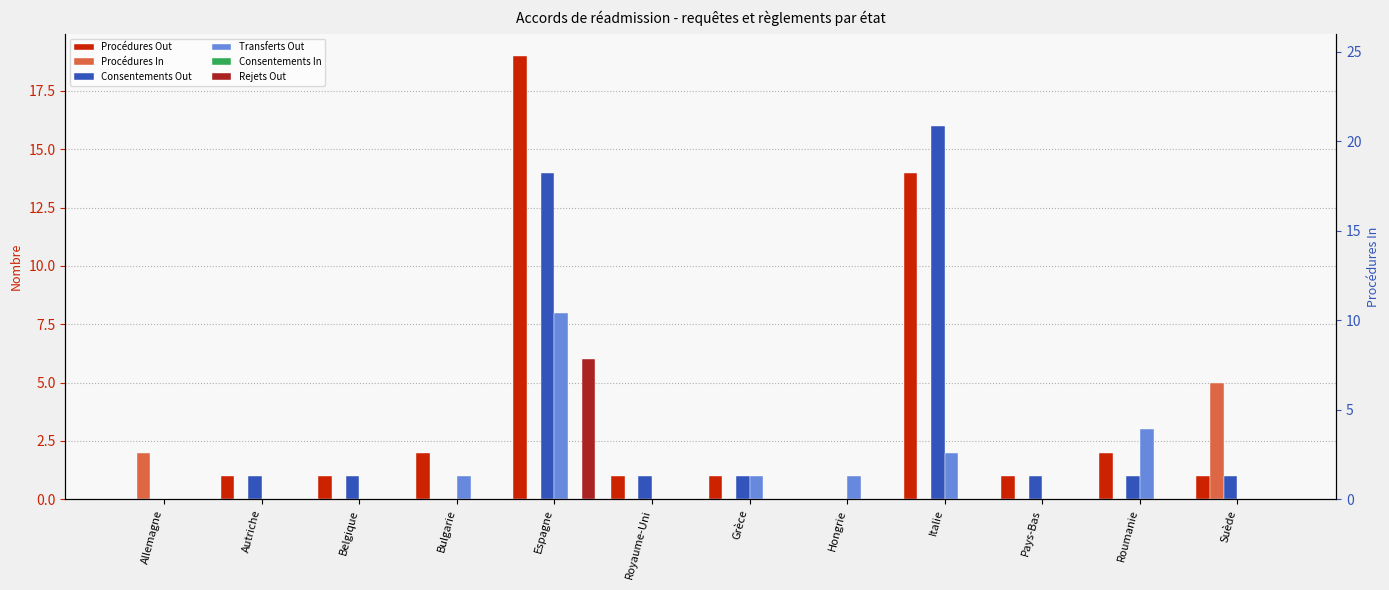

Is the value of Procédures Out at Roumanie greater than the value of Consentements In at Italie?

Yes